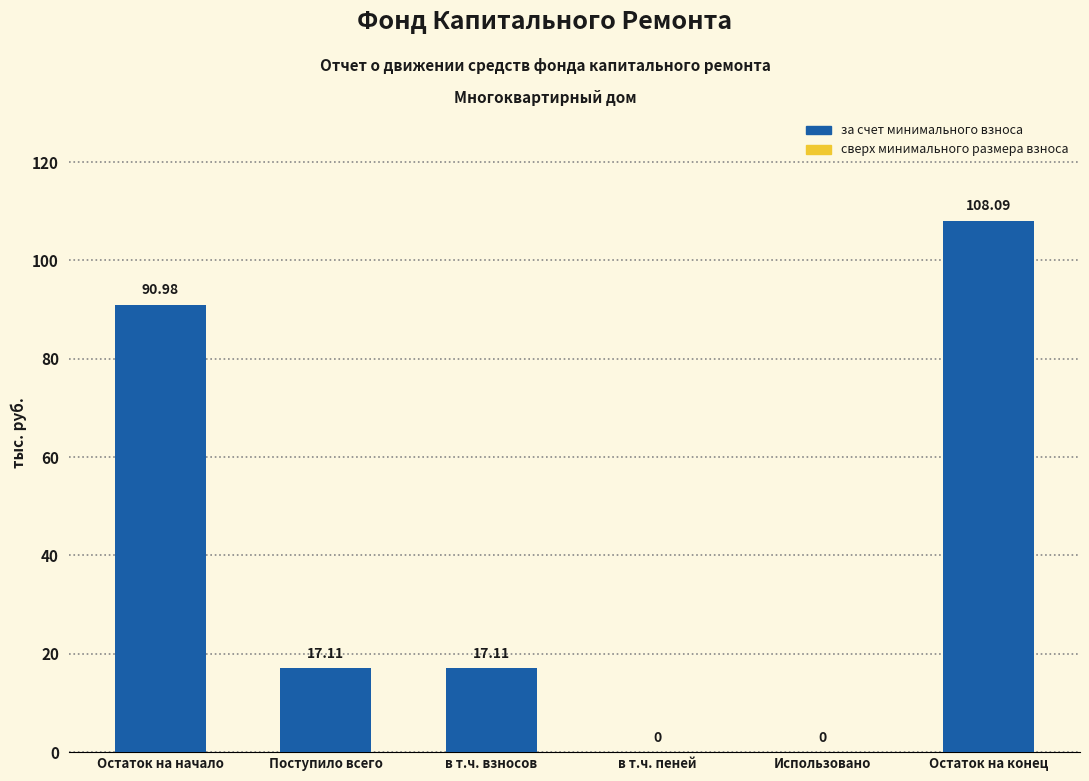

Between Остаток на начало and Поступило всего, which is larger?

Остаток на начало